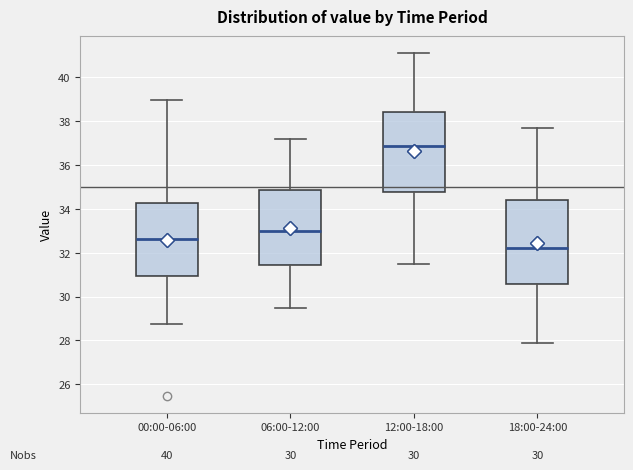

Which box's median line is the lowest?

18:00-24:00